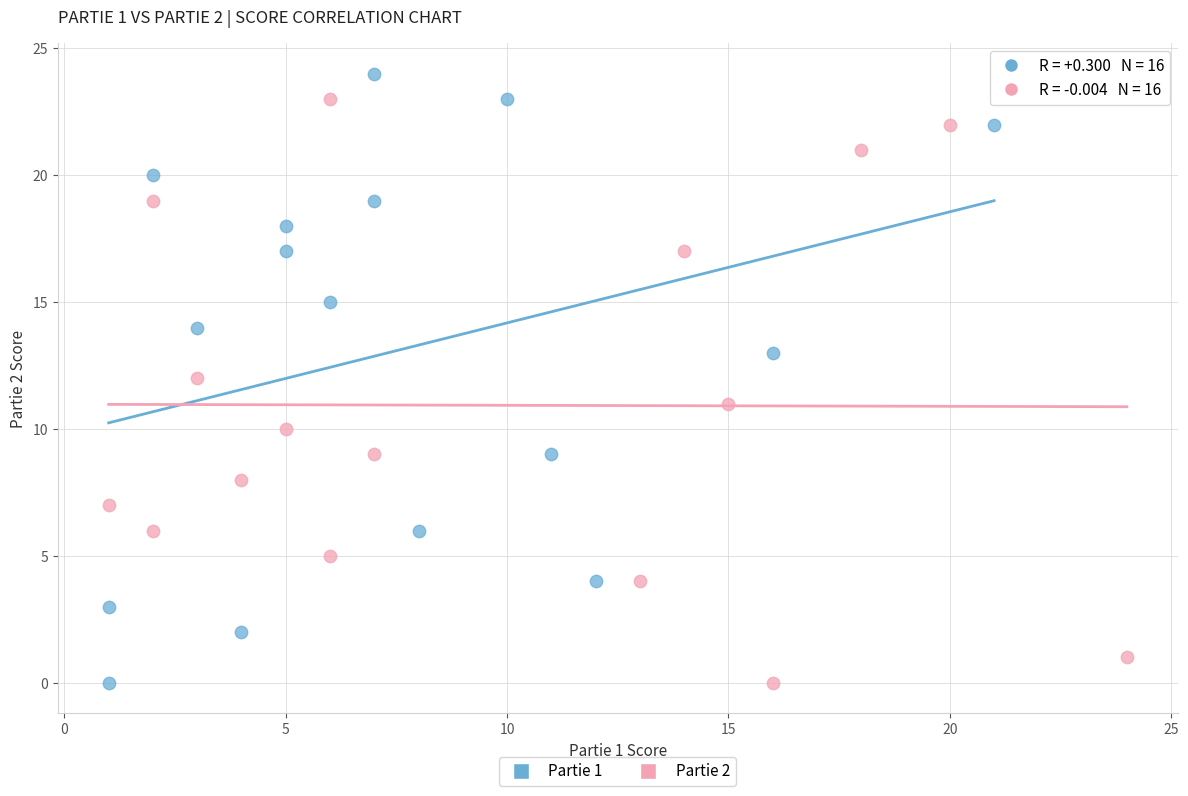

Which series has the widest spread of Y values?

Partie 1